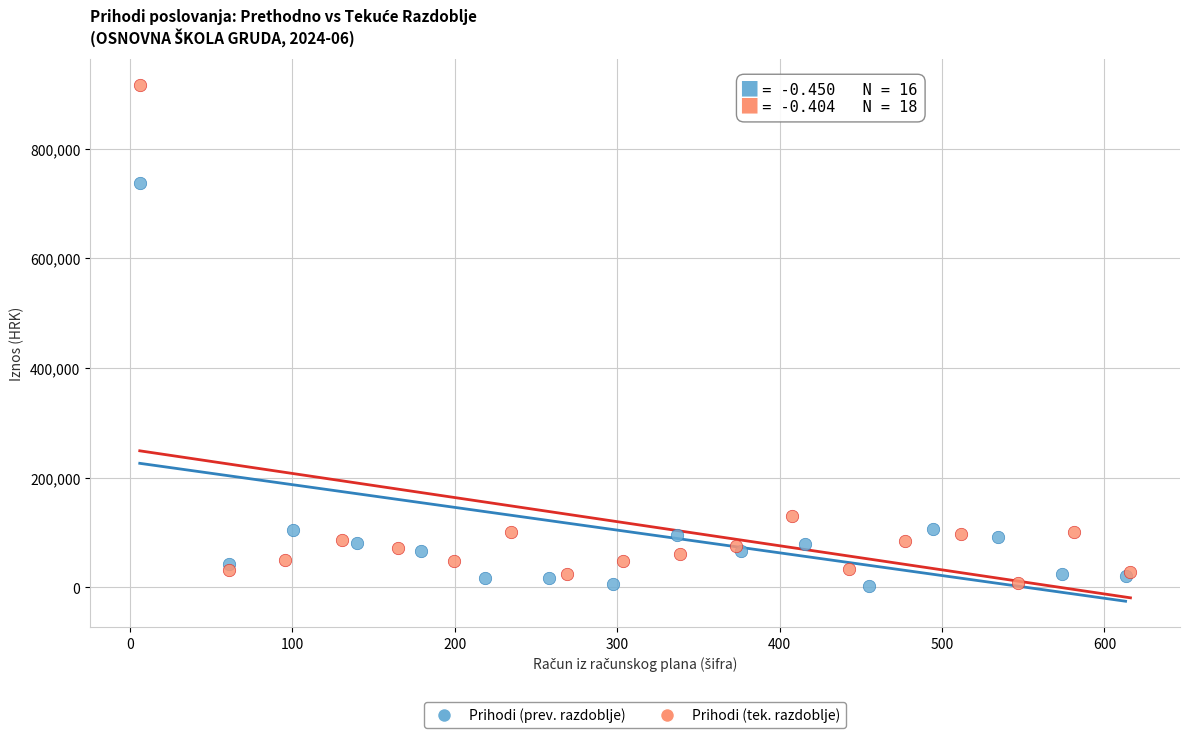

Which series has the widest spread of Y values?

Prihodi (tek. razdoblje)